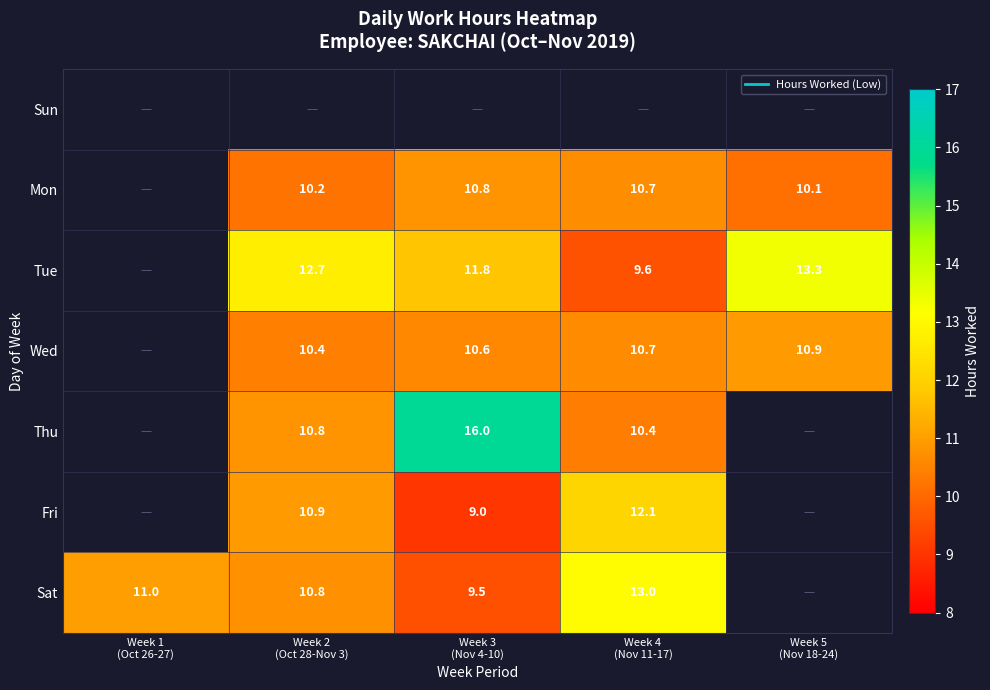

How many values in Mon are above zero?

4